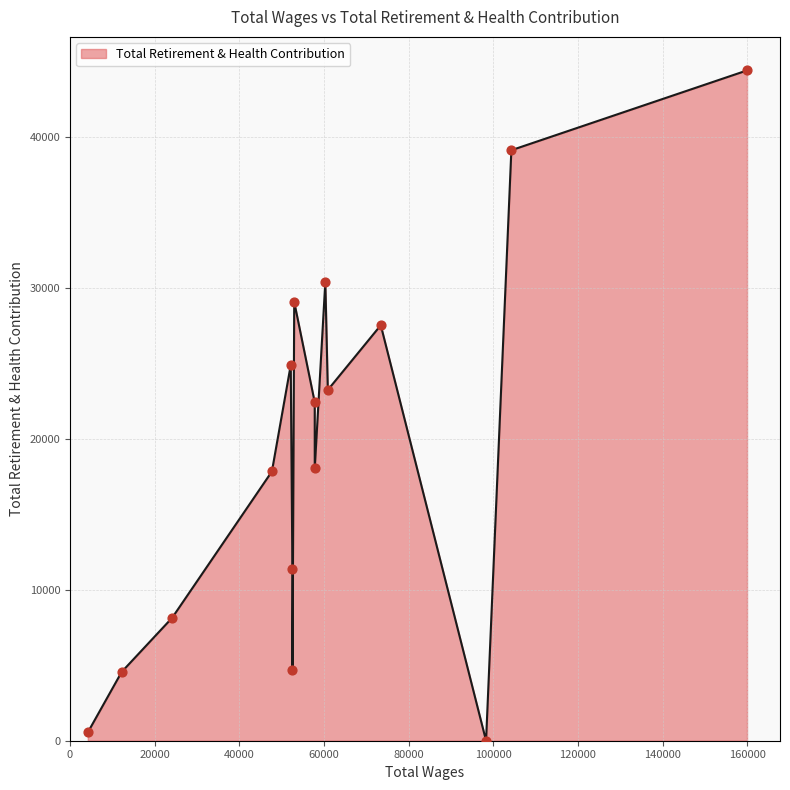

What is the difference between the maximum and minimum values?

44410